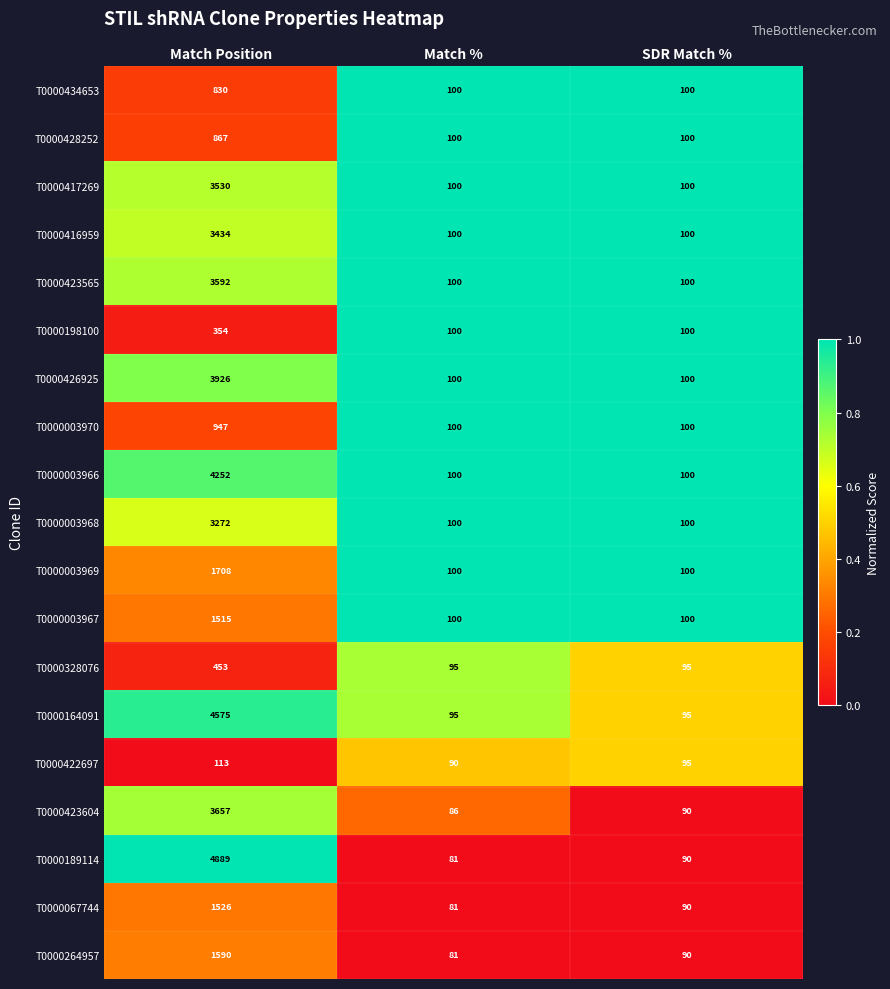

Is it true that T0000328076 equals 453 at Match Position?

True